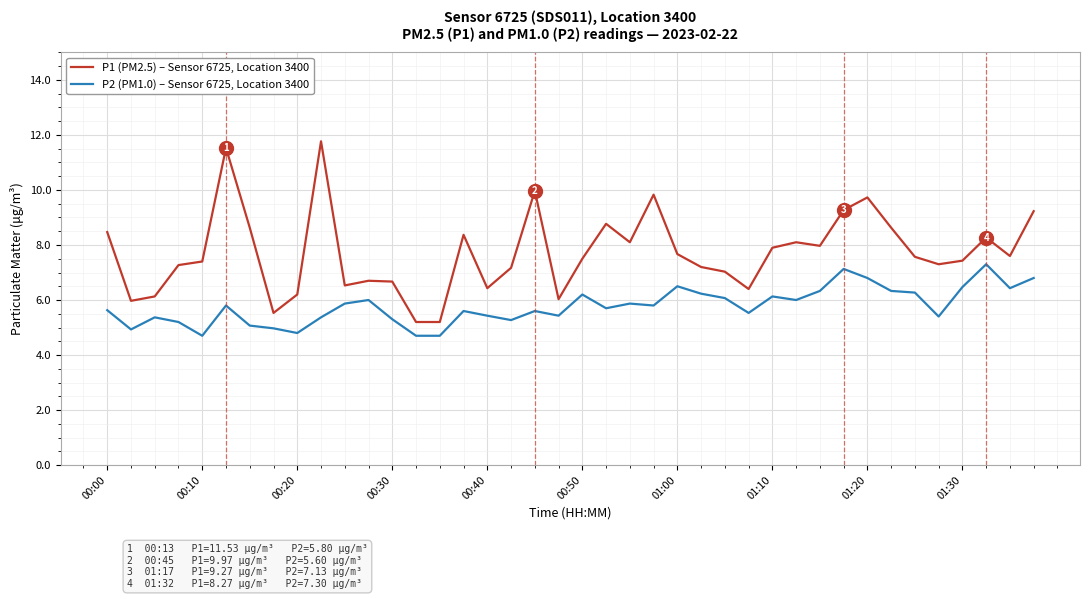

True or false: P2 (PM1.0) – Sensor 6725, Location 3400 and P1 (PM2.5) – Sensor 6725, Location 3400 cross at least once.

False